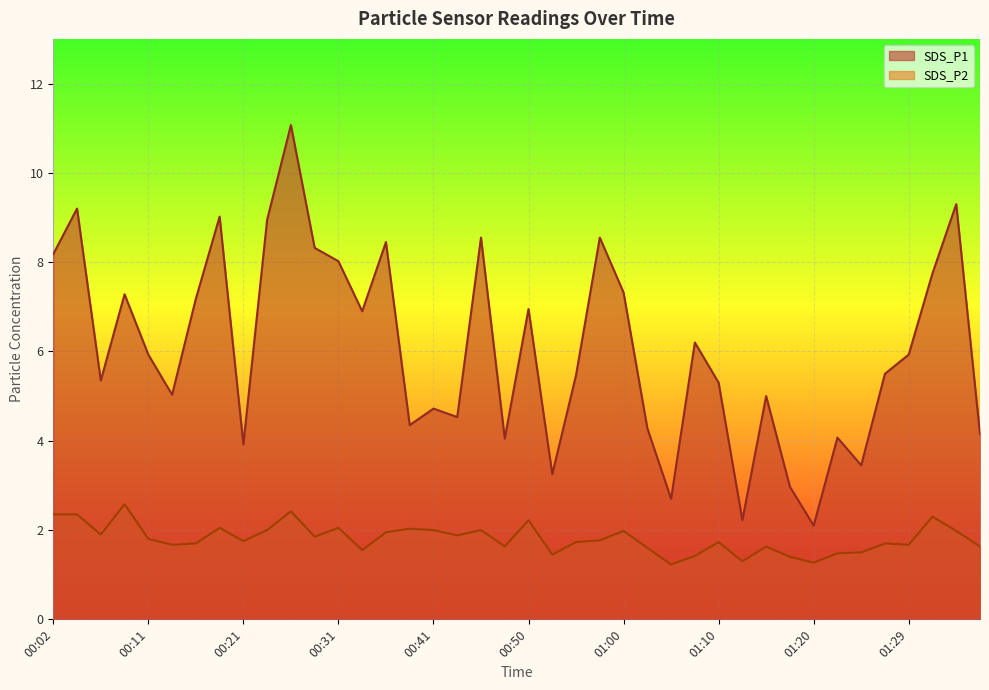

How many values in the SDS_P1 series are below 5?

14